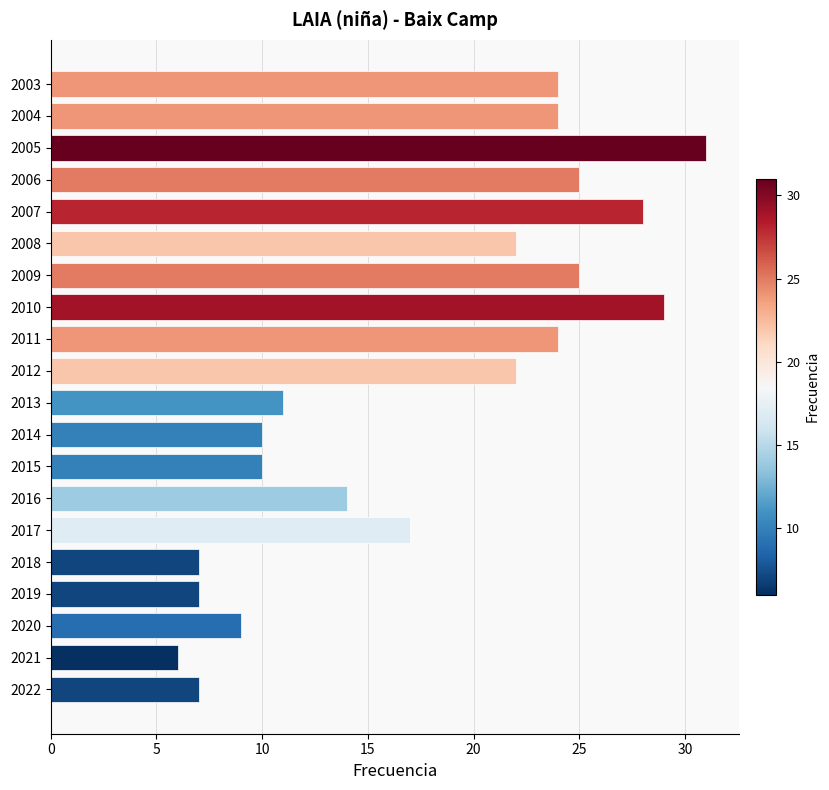

Reading bottom to top, extract all data points from this chart.

2022=7	2021=6	2020=9	2019=7	2018=7	2017=17	2016=14	2015=10	2014=10	2013=11	2012=22	2011=24	2010=29	2009=25	2008=22	2007=28	2006=25	2005=31	2004=24	2003=24